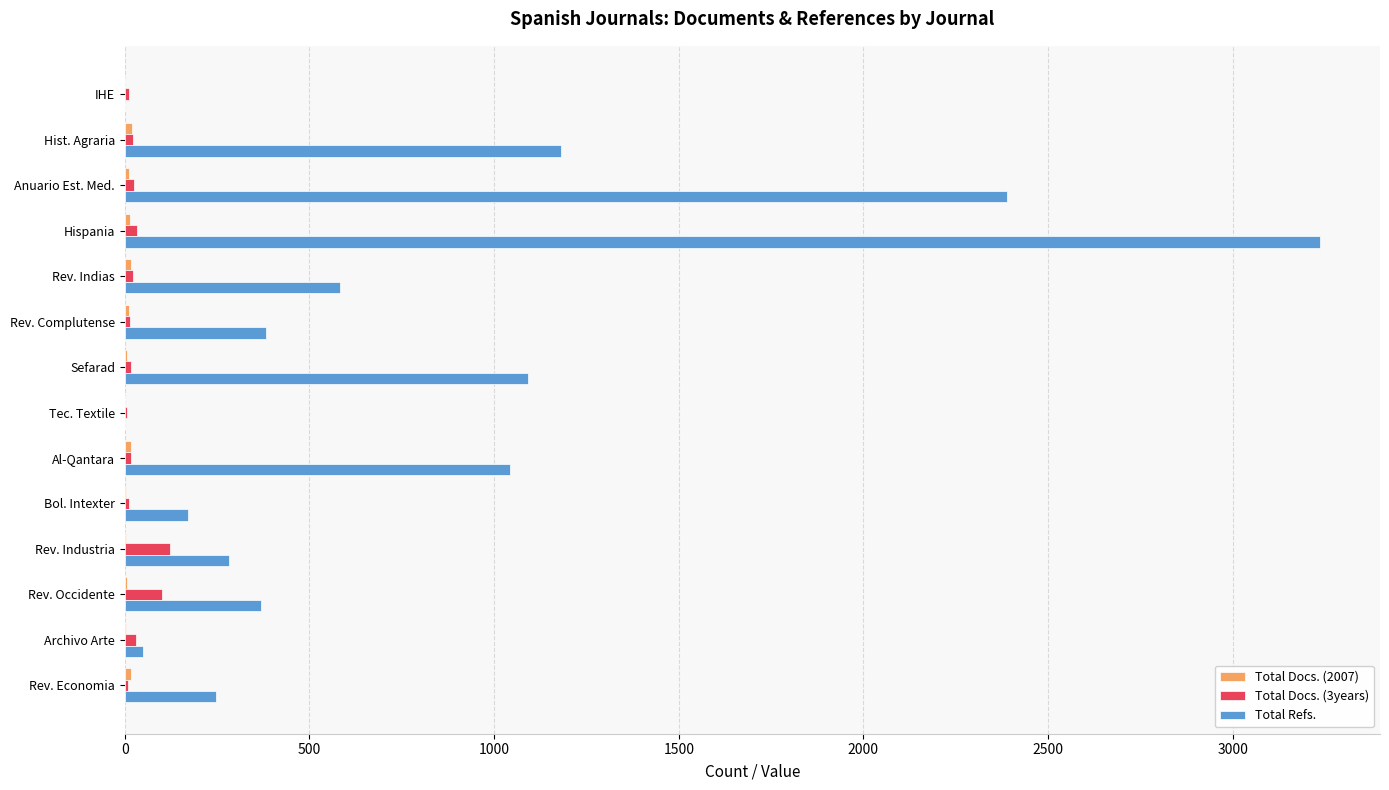

The value of Total Refs. at IHE is -1202. True or false?

False